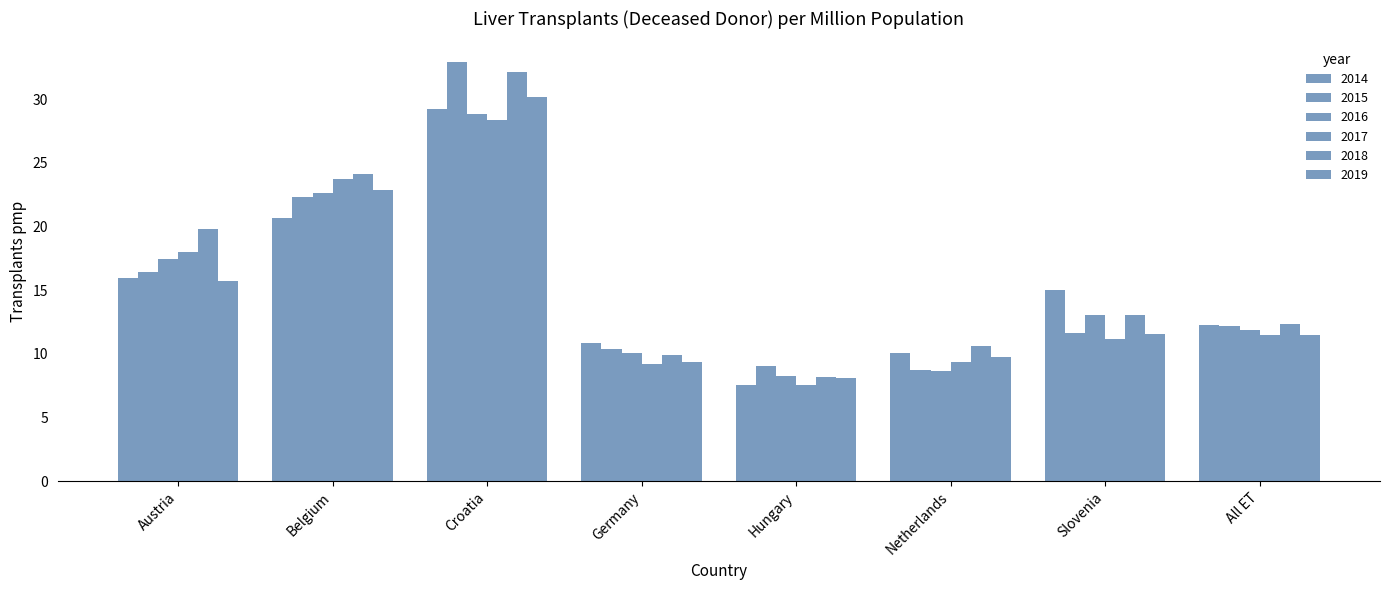

What is the difference between the maximum and minimum values in the 2014 series?

21.6